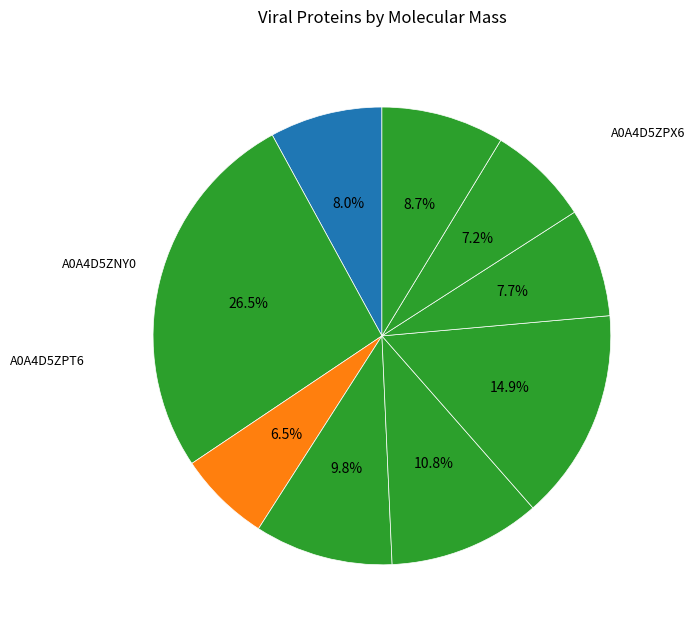

How many slices are in this pie chart?

9